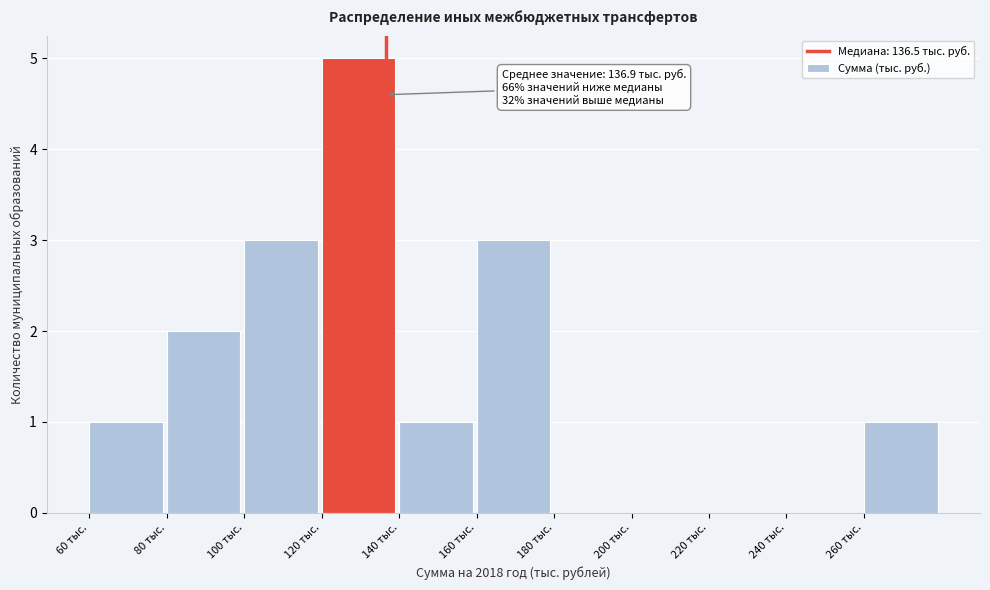

Over which range of the x-axis is the bar tallest?

120 to 140